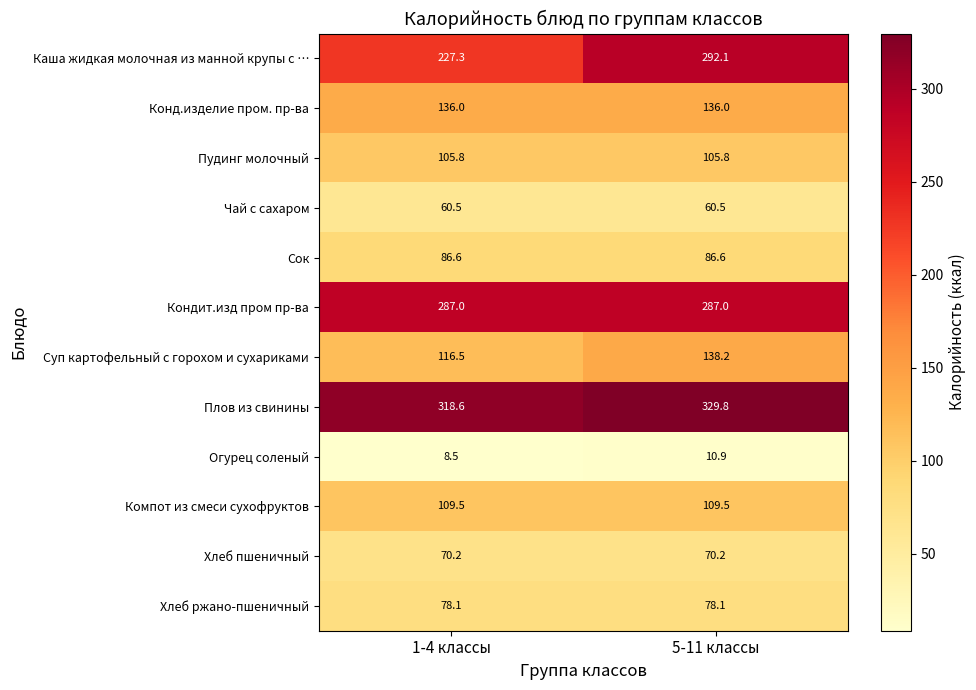

Which label corresponds to the largest value in the chart?

5-11 классы